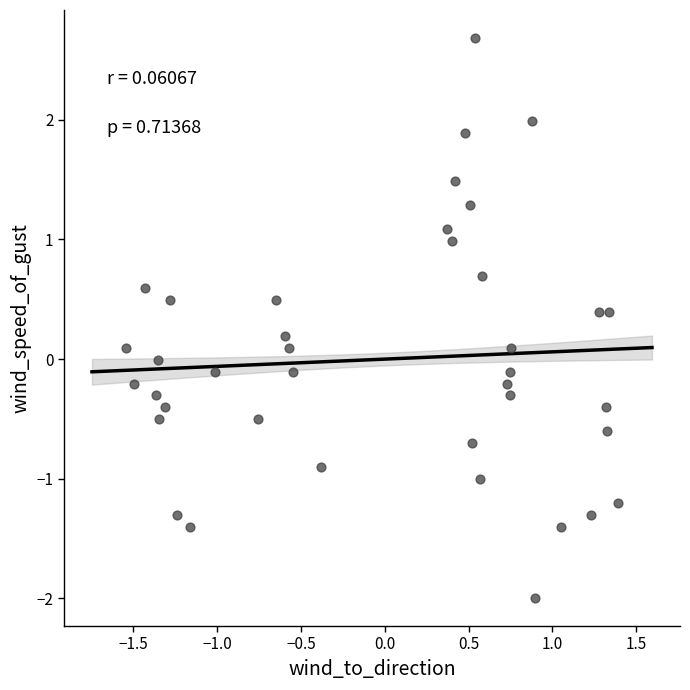

What is the range of Y values (max minus min)?

4.7